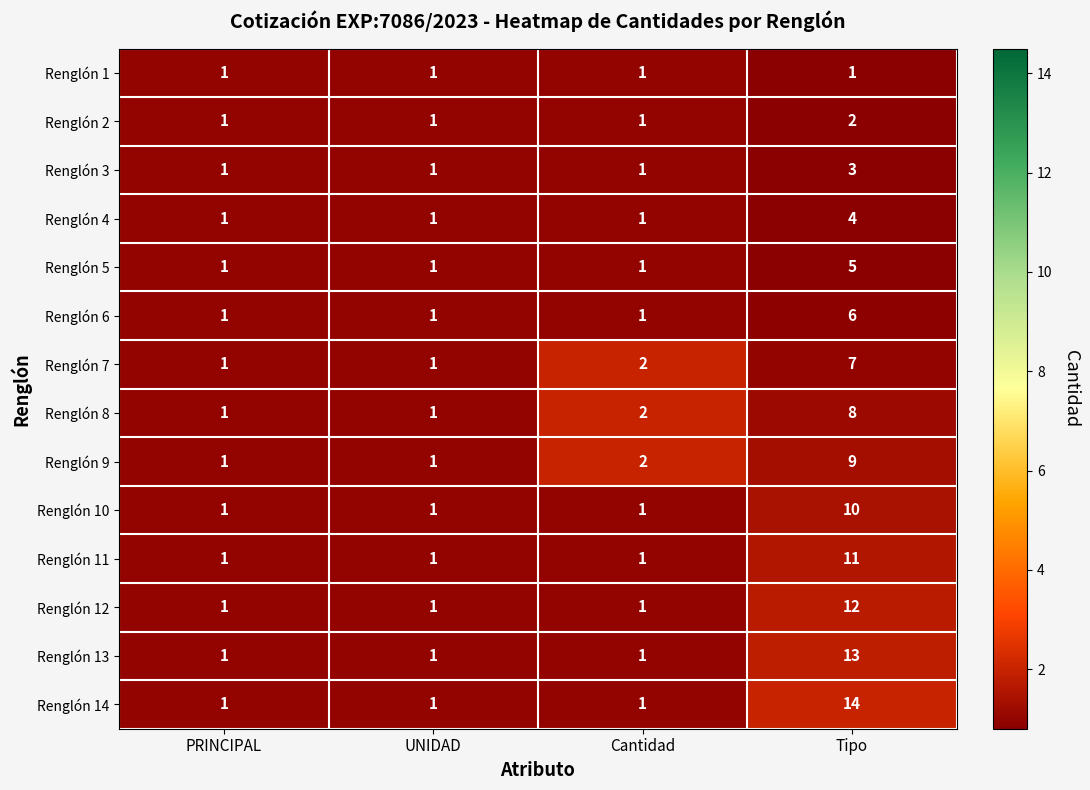

List the series in order of their peak value, highest first.

Renglón 14, Renglón 13, Renglón 12, Renglón 11, Renglón 10, Renglón 9, Renglón 8, Renglón 7, Renglón 6, Renglón 5, Renglón 4, Renglón 3, Renglón 2, Renglón 1